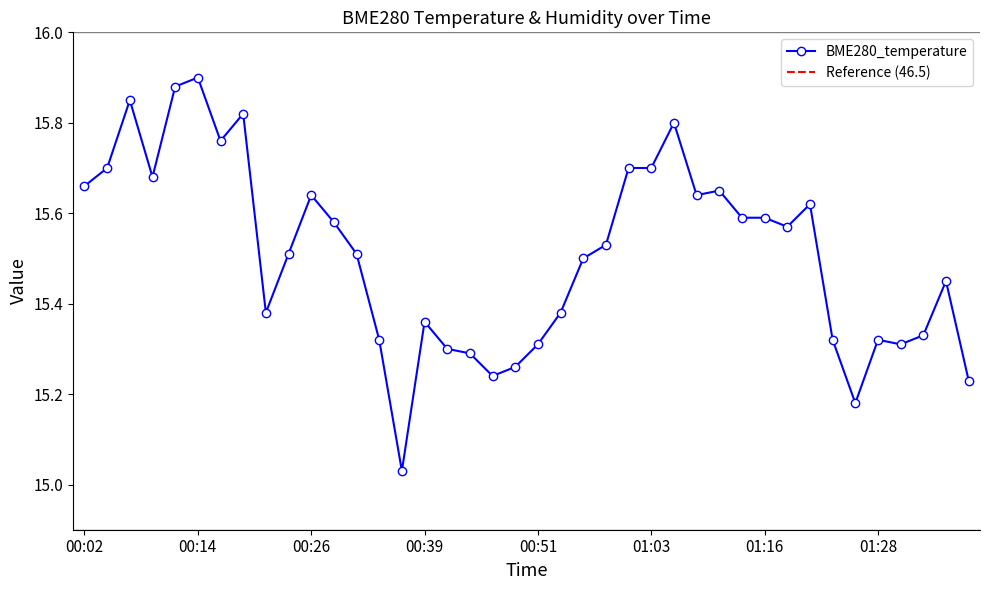

Which has a higher value, 01:26 or 00:39?

00:39